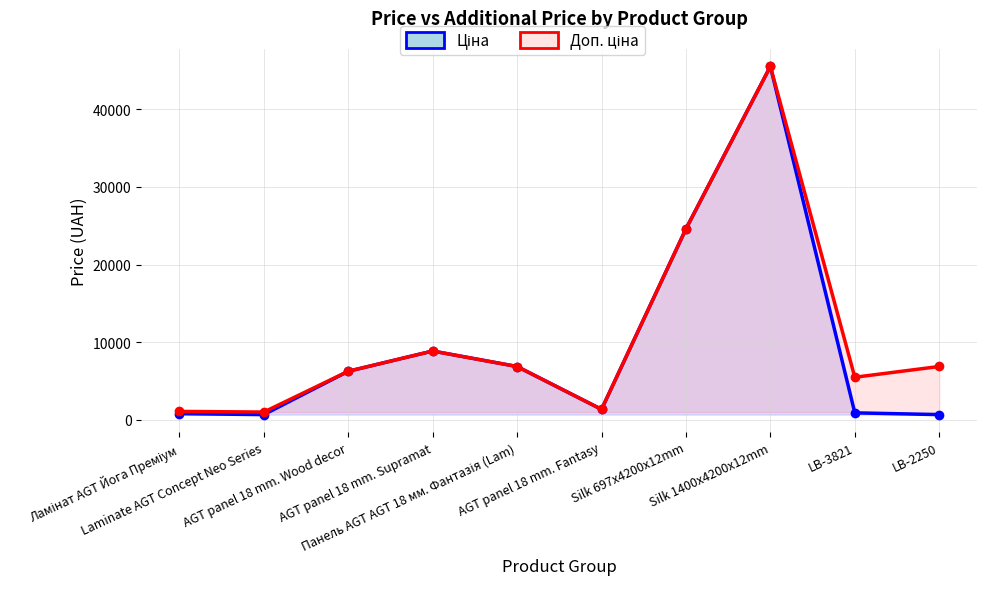

At which category does the chart reach its minimum across all series?

LB-2250